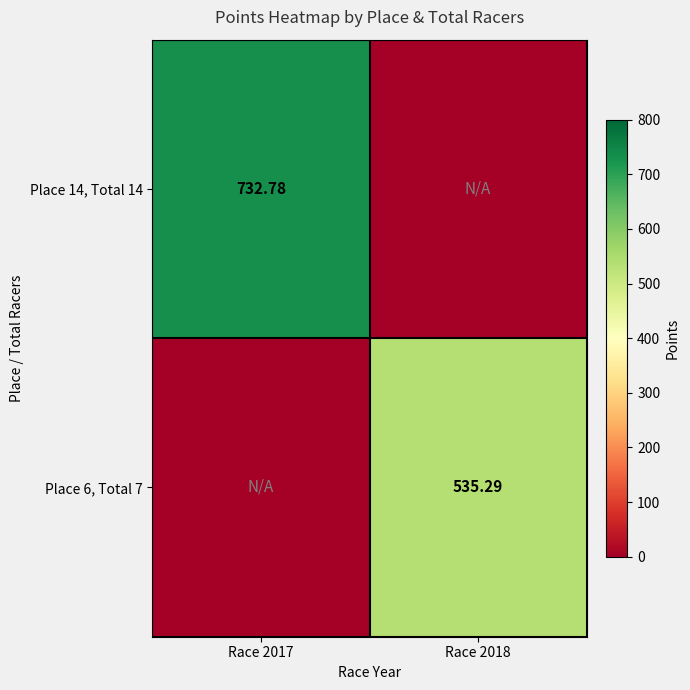

What is the difference between the maximum and minimum values in the Place 14, Total 14 series?

732.8